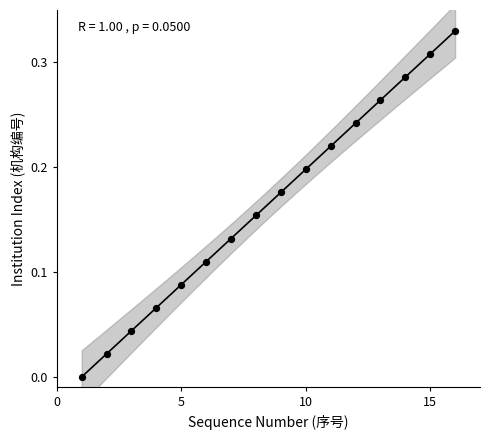

What is the range of X values (max minus min)?

15.0